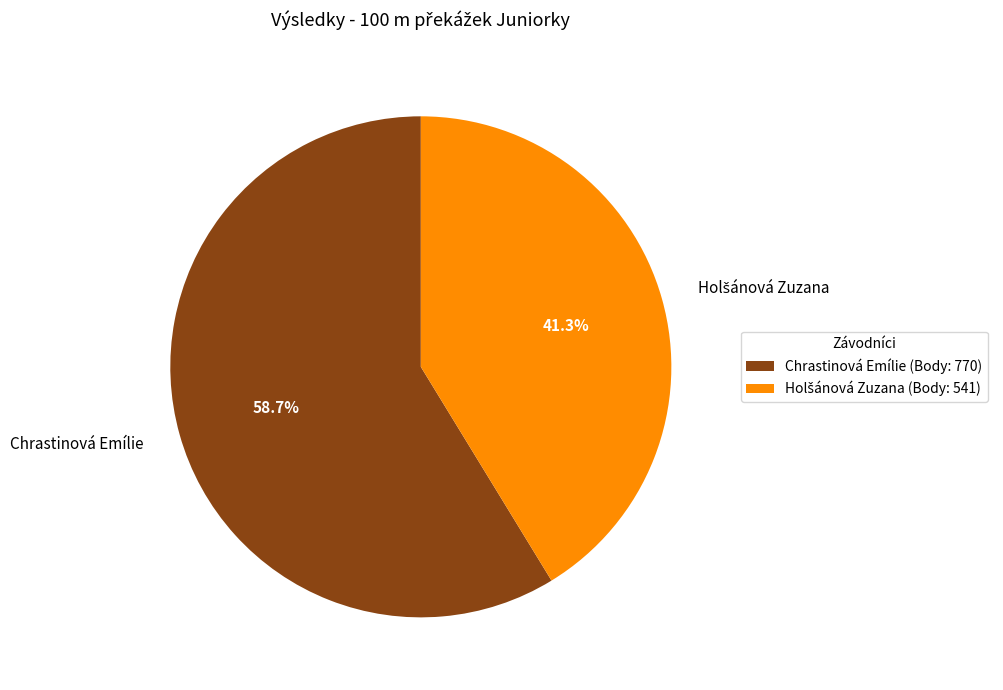

To the nearest percent, what is the difference between the largest and smallest slice percentages?

17%